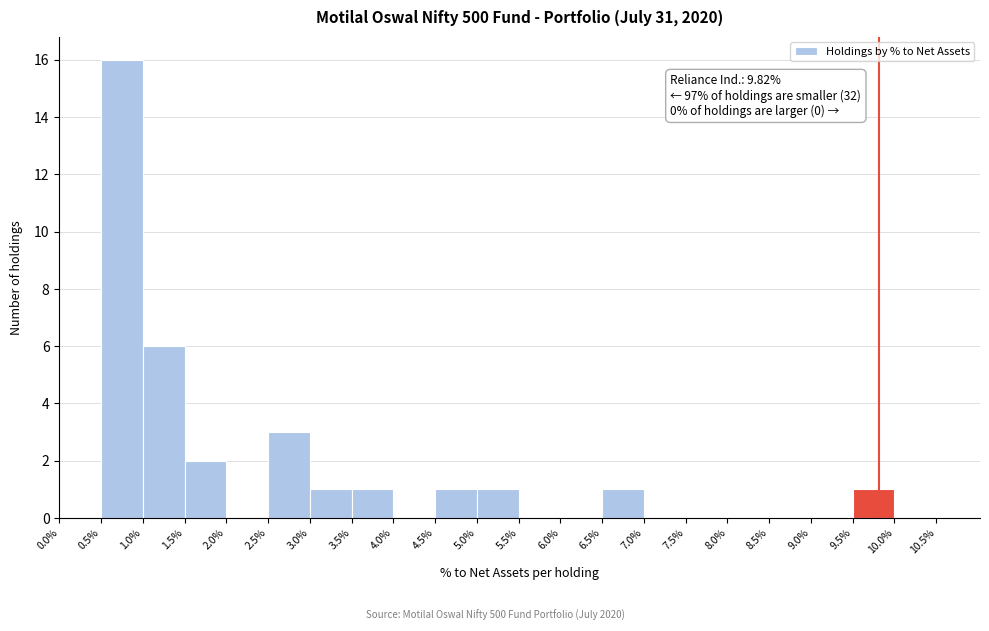

Over which range of the x-axis is the bar tallest?

0.5% to 1.0%